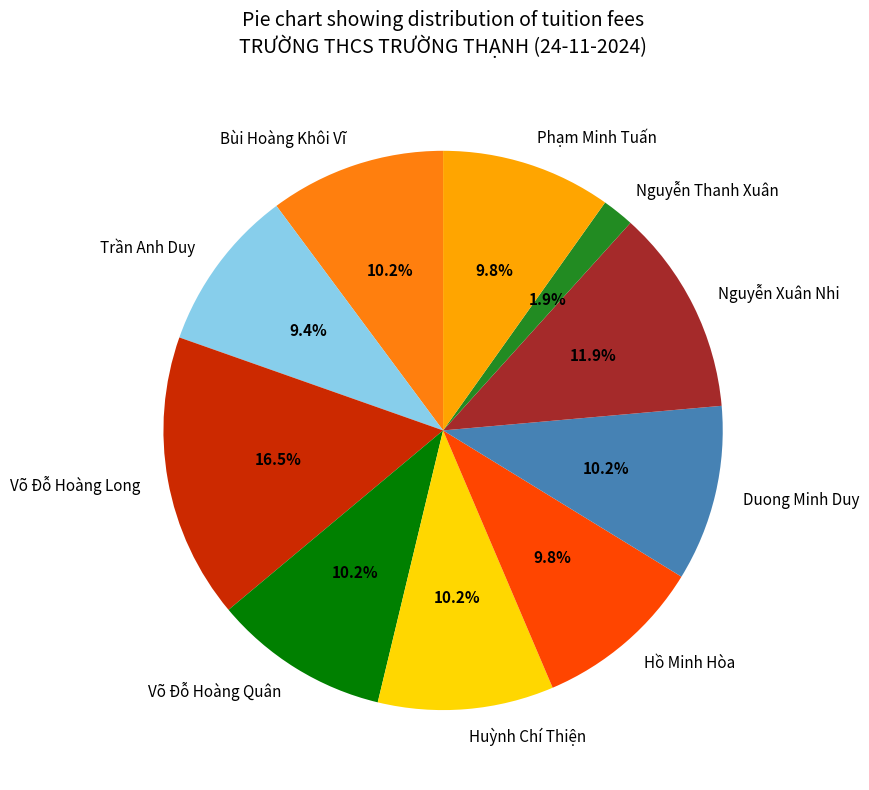

Which has a higher value, Võ Đỗ Hoàng Long or Phạm Minh Tuấn?

Võ Đỗ Hoàng Long